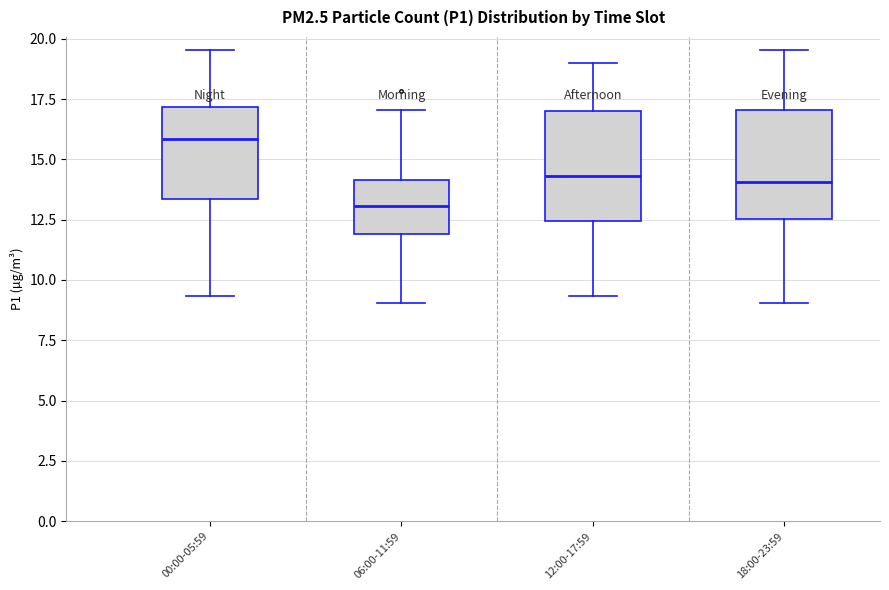

Where does the median line of the box for 12:00-17:59 sit on the y-axis? The values are not printed on the chart, so give them approximately, as read against the axis.

14.5